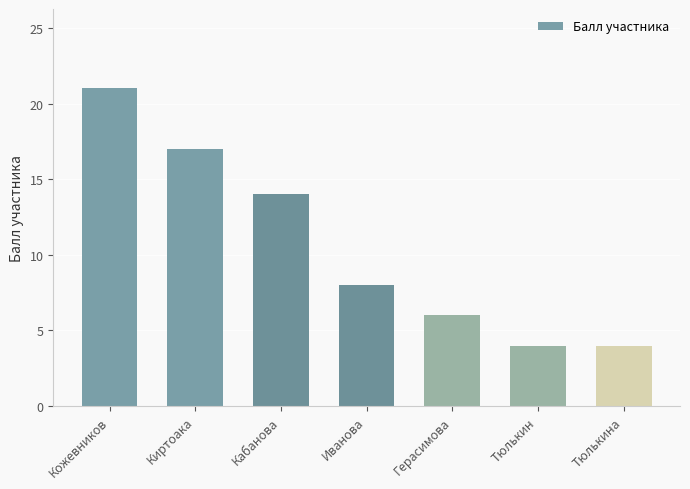

Reading right to left, extract all data points from this chart.

Тюлькина=4	Тюлькин=4	Герасимова=6	Иванова=8	Кабанова=14	Киртоака=17	Кожевников=21